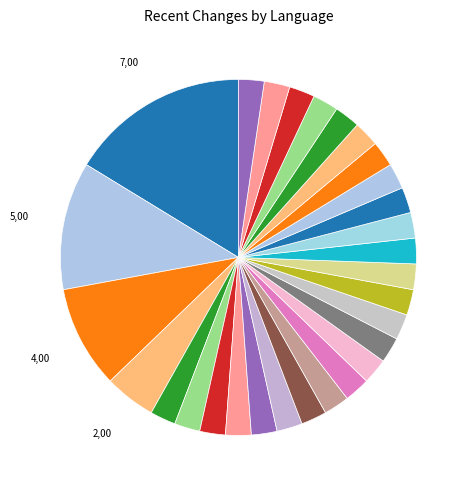

How many segments does this pie chart have?

29